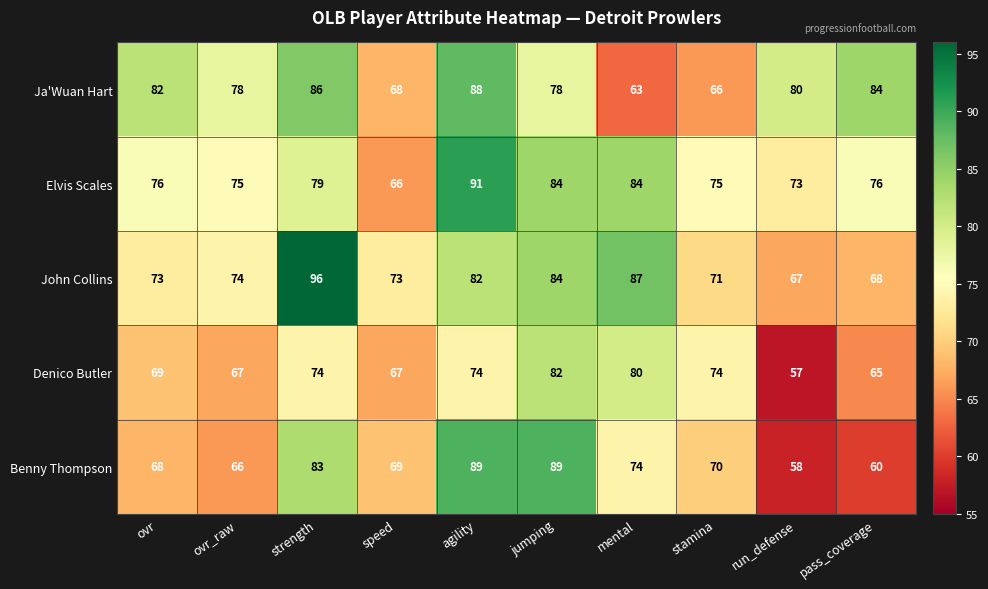

How many categories are shown in the chart?

10